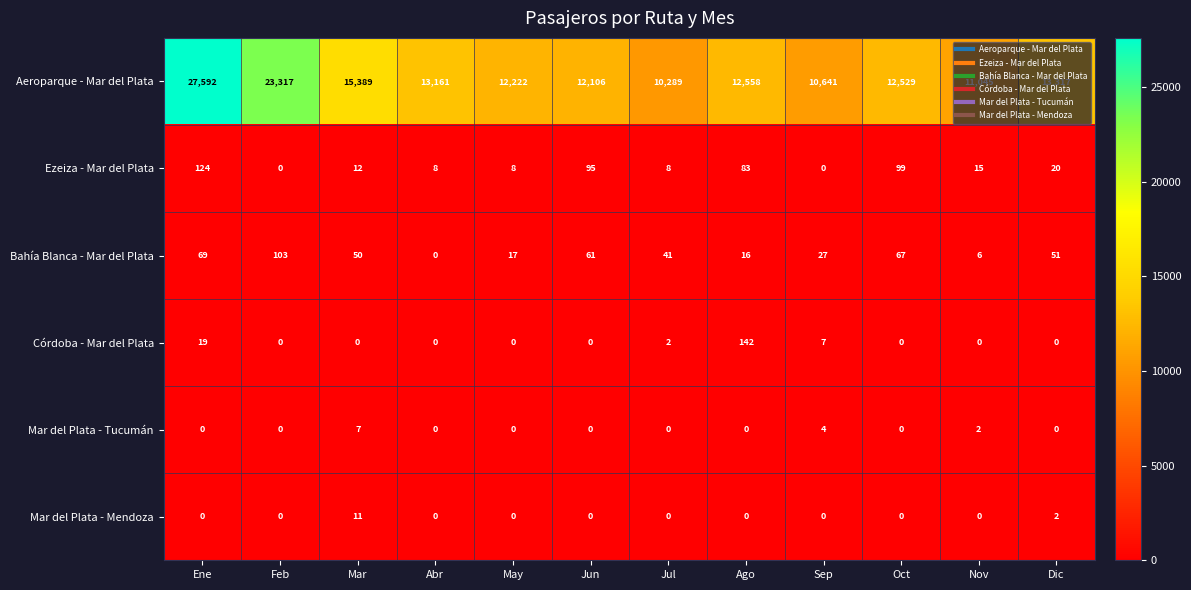

What value does the Bahía Blanca - Mar del Plata series have at Jul?

41